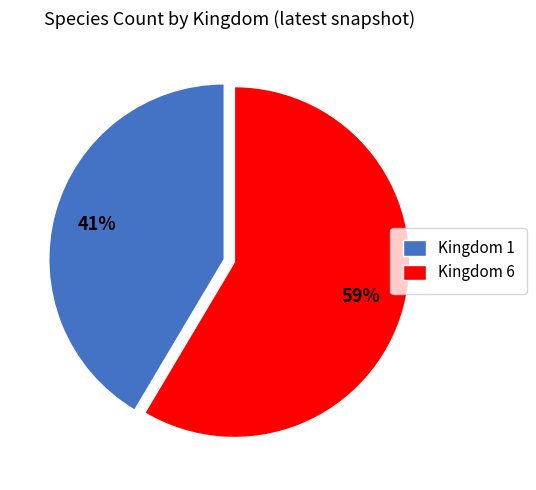

True or false: Kingdom 1 accounts for 34% of the total.

False